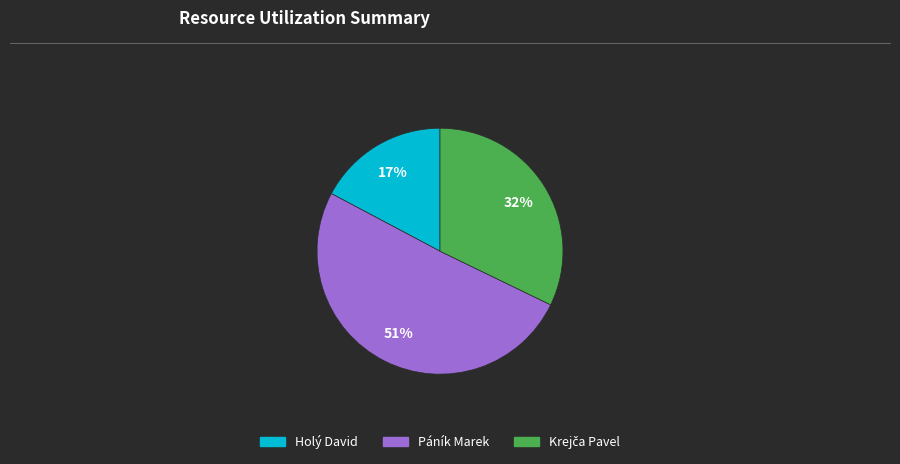

To the nearest percent, what percentage of the pie is Páník Marek?

51%